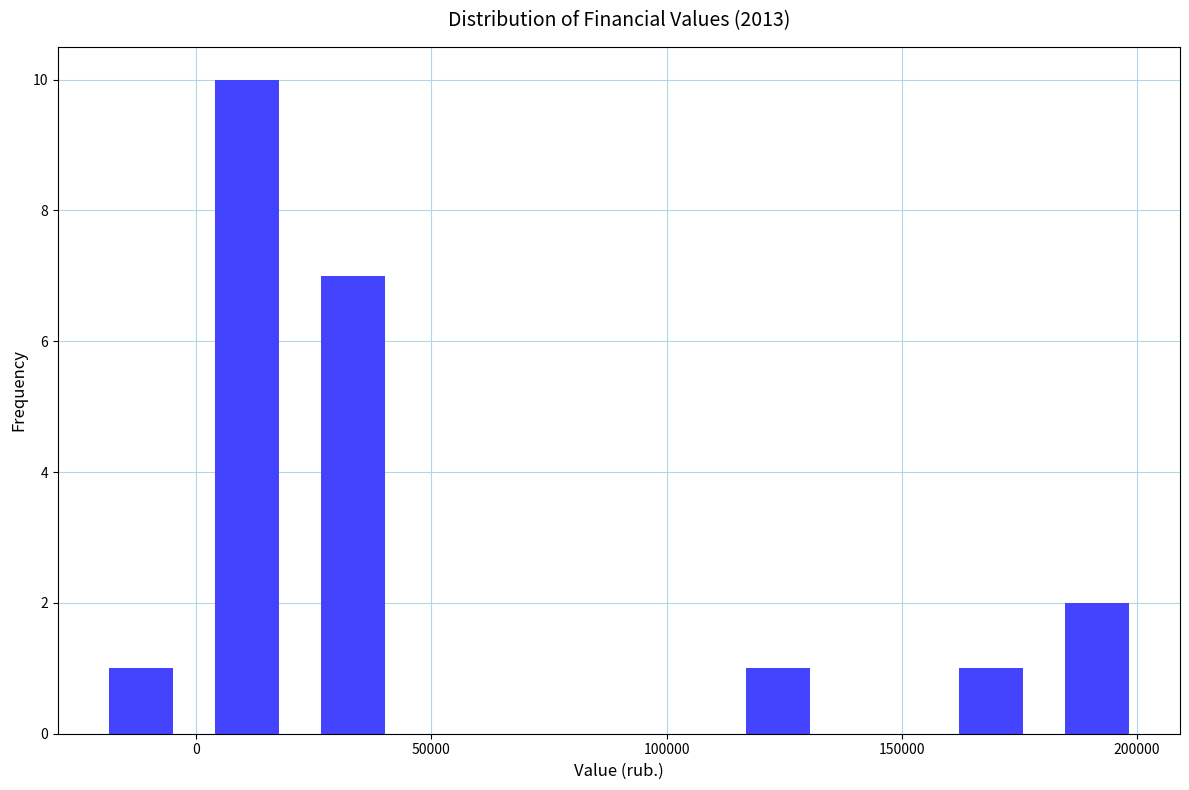

Over which range of the x-axis is the bar tallest?

0 to 20000